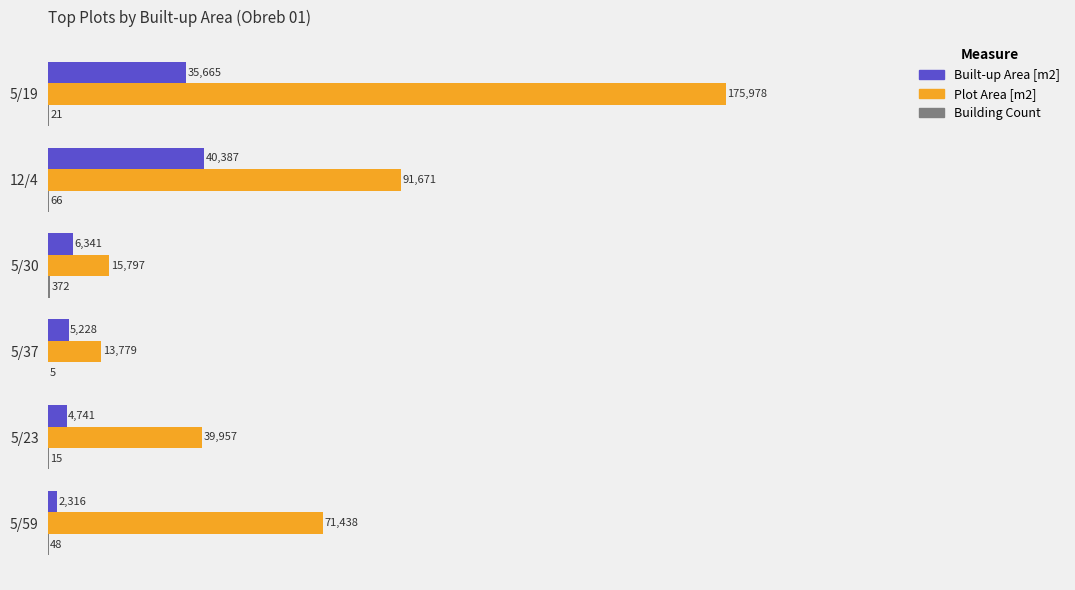

Between 5/19 and 5/23, which series saw the biggest shift?

Plot Area [m2]